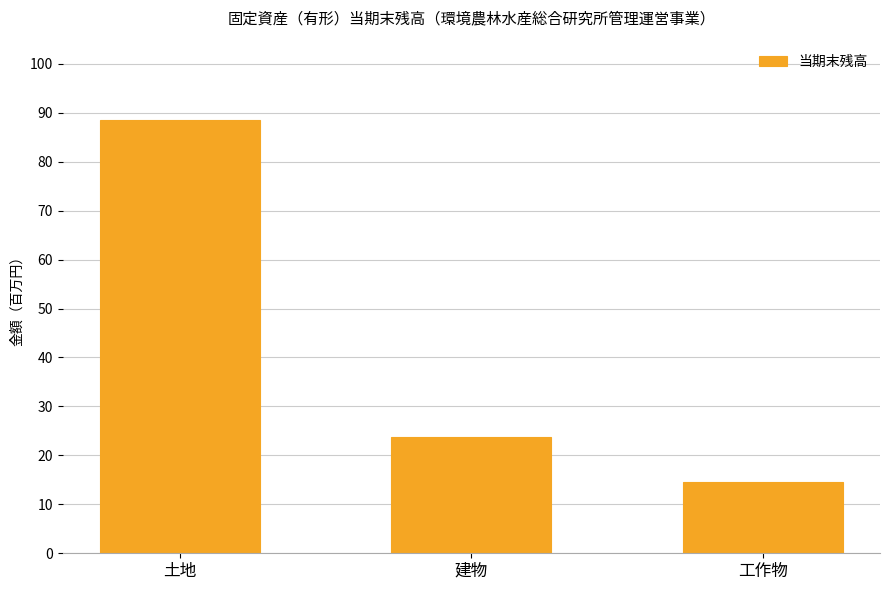

The value at 工作物 is 4868867. True or false?

False